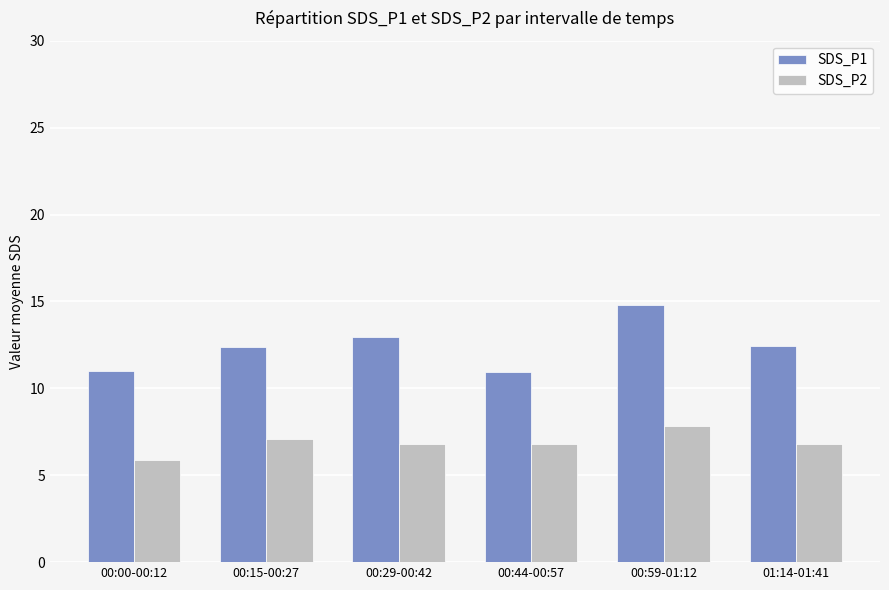

At how many categories does at least one series exceed 12?

4